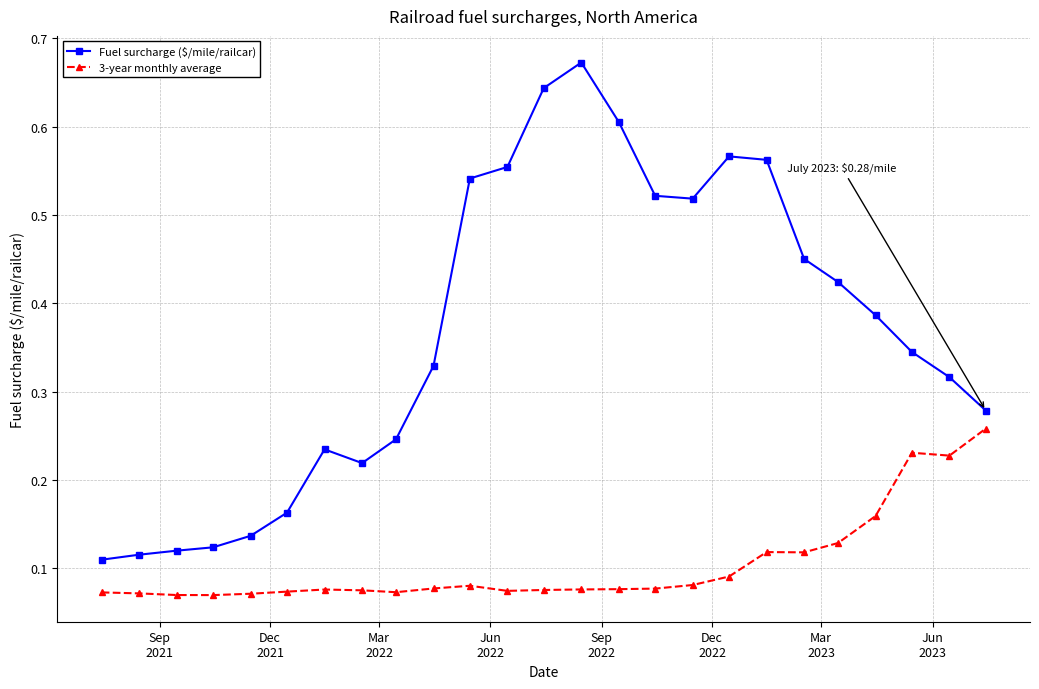

True or false: Fuel surcharge ($/mile/railcar) and 3-year monthly average intersect in this chart.

False